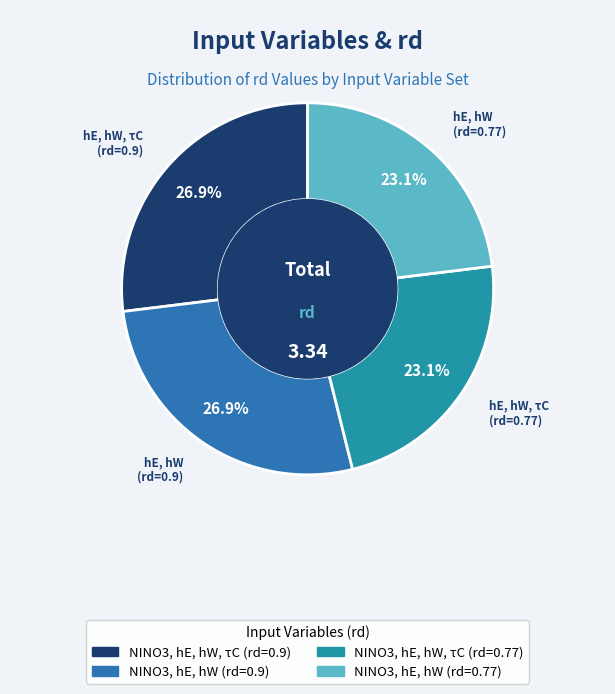

To the nearest percent, what portion does NINO3, hE, hW, τC (rd=0.9) represent?

27%